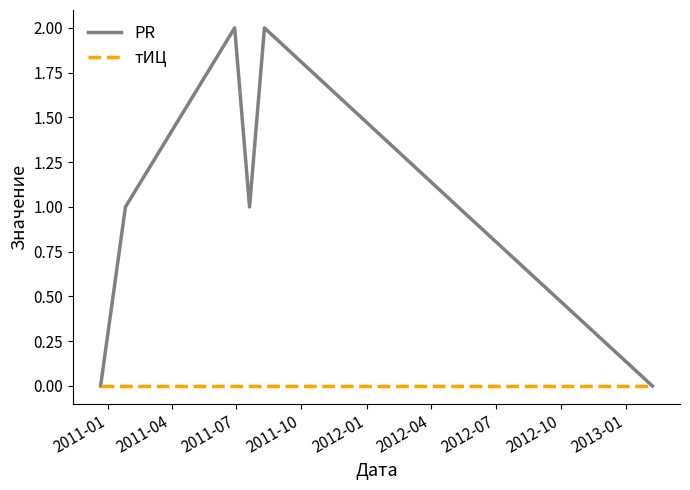

Rank the series by their maximum value, from lowest to highest.

тИЦ, PR